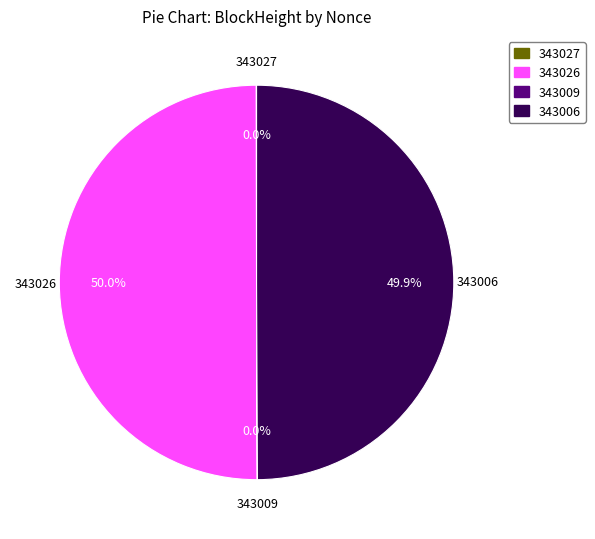

Is the sum of 343026 and 343006 greater than half?

Yes